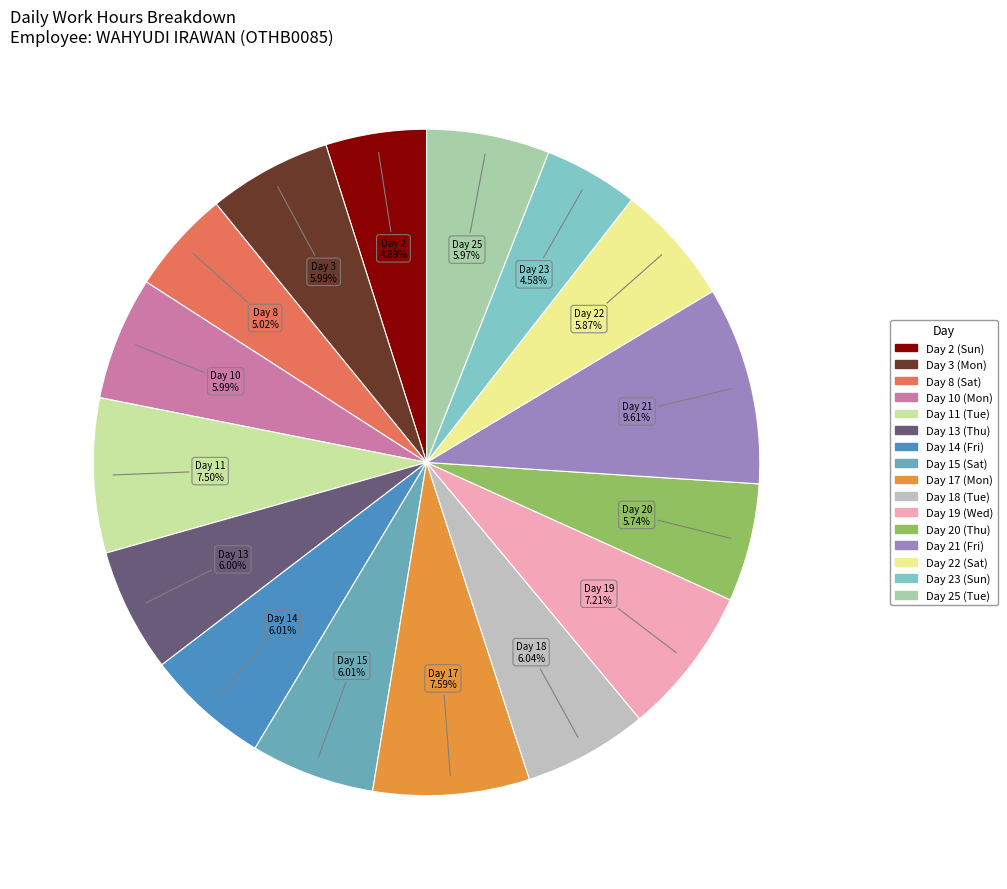

Rank the categories by value from highest to lowest.

Day 21 (Fri), Day 17 (Mon), Day 11 (Tue), Day 19 (Wed), Day 18 (Tue), Day 15 (Sat), Day 14 (Fri), Day 13 (Thu), Day 10 (Mon), Day 3 (Mon), Day 25 (Tue), Day 22 (Sat), Day 20 (Thu), Day 8 (Sat), Day 2 (Sun), Day 23 (Sun)